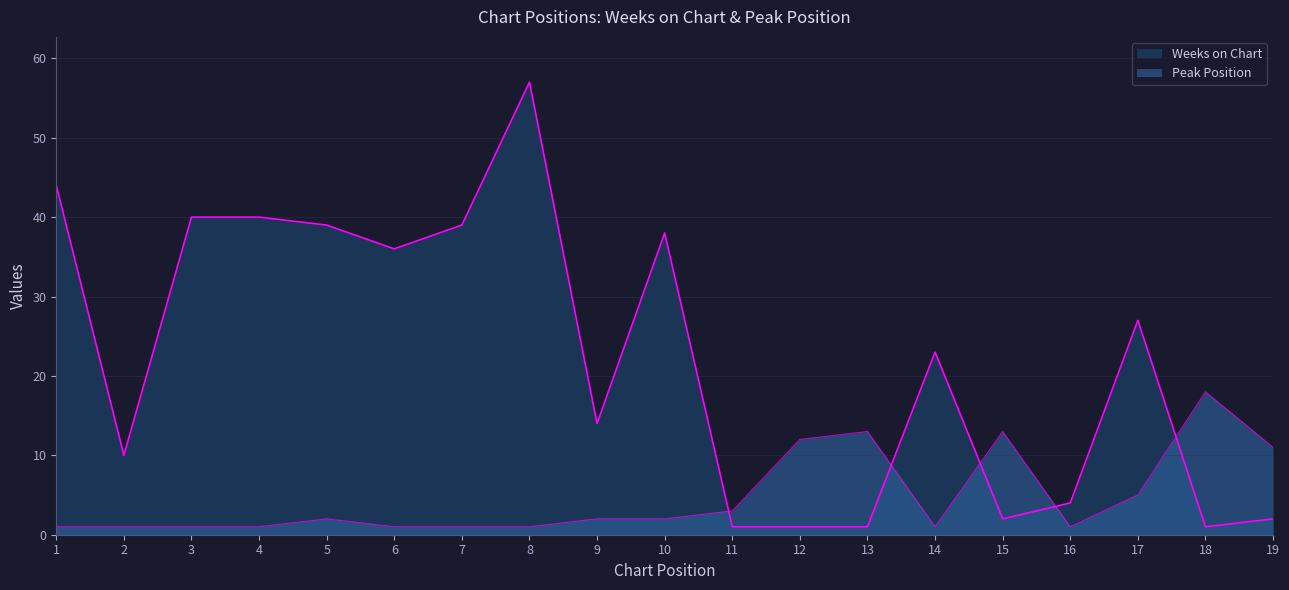

Which category has the highest value in the Peak Position series?

18